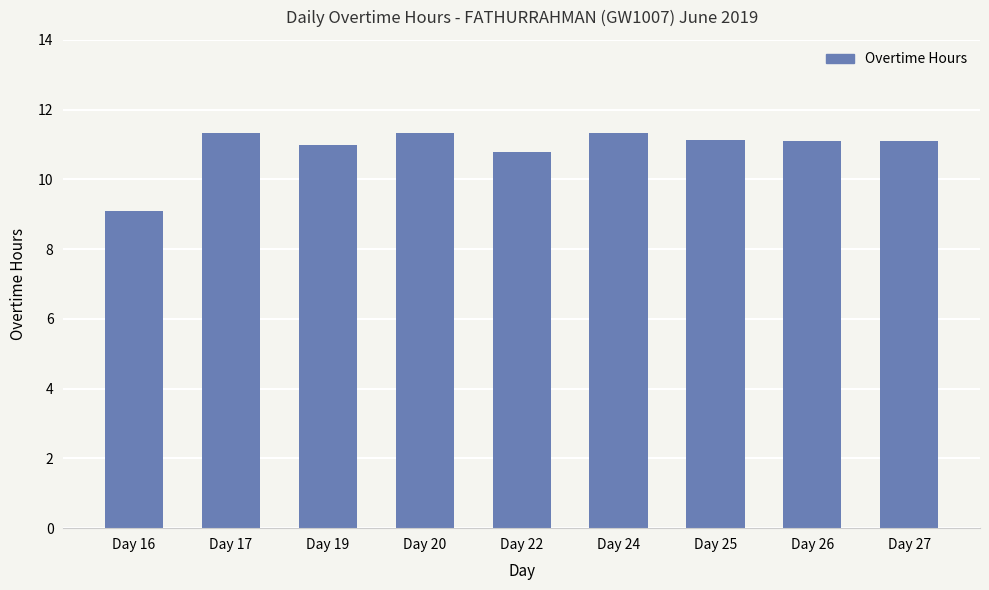

Is it true that the value at Day 17 is 11.3?

True